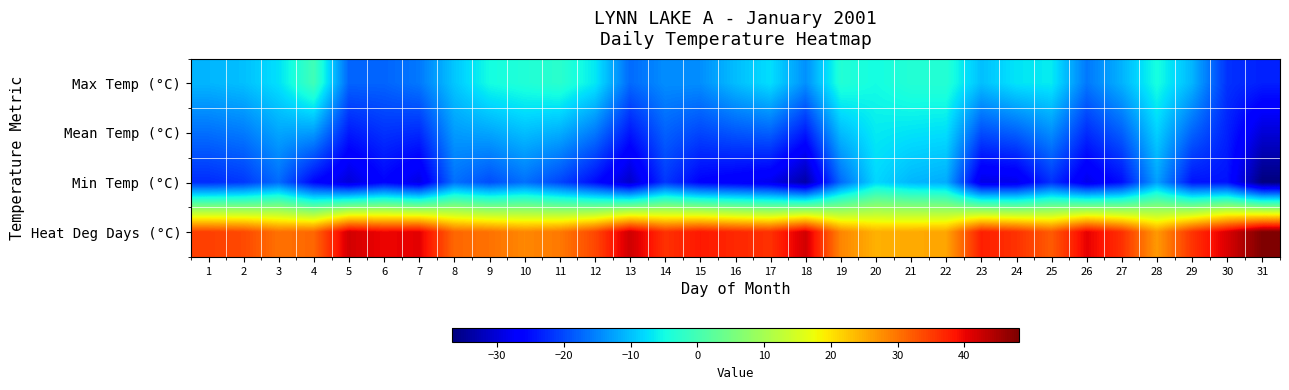

Reading left to right, transcribe all the data shown in this chart.

Max Temp (°C): 1=-10.9	2=-10.1	3=-7.3	4=-0.4	5=-17.7	6=-17.7	7=-16.0	8=-9.5	9=-4.8	10=-3.7	11=-2.7	12=-6.6	13=-17.2	14=-14.2	15=-14.2	16=-10.3	17=-7.5	18=-14.0	19=-3.5	20=-4.9	21=-3.4	22=-3.3	23=-10.1	24=-7.0	25=-6.4	26=-16.0	27=-11.2	28=-4.5	29=-10.9	30=-21.9	31=-23.4
Mean Temp (°C): 1=-16.7	2=-15.8	3=-12.2	4=-13.1	5=-23.9	6=-21.9	7=-22.6	8=-13.1	9=-12.2	10=-10.2	11=-11.5	12=-15.9	13=-24.2	14=-17.9	15=-20.2	16=-18.8	17=-18.0	18=-23.9	19=-10.4	20=-6.5	21=-7.1	22=-7.5	23=-19.6	24=-17.9	25=-14.2	26=-22.4	27=-18.1	28=-8.6	29=-17.7	30=-23.3	31=-30.1
Min Temp (°C): 1=-22.4	2=-21.4	3=-17.1	4=-25.8	5=-30.0	6=-26.0	7=-29.2	8=-16.7	9=-19.6	10=-16.7	11=-20.3	12=-25.2	13=-31.1	14=-21.5	15=-26.2	16=-27.3	17=-28.5	18=-33.7	19=-17.2	20=-8.1	21=-10.8	22=-11.7	23=-29.1	24=-28.7	25=-22.0	26=-28.7	27=-25.0	28=-12.7	29=-24.5	30=-24.6	31=-36.7
Heat Deg Days (°C): 1=34.7	2=33.8	3=30.2	4=31.1	5=41.9	6=39.9	7=40.6	8=31.1	9=30.2	10=28.2	11=29.5	12=33.9	13=42.2	14=35.9	15=38.2	16=36.8	17=36.0	18=41.9	19=28.4	20=24.5	21=25.1	22=25.5	23=37.6	24=35.9	25=32.2	26=40.4	27=36.1	28=26.6	29=35.7	30=41.3	31=48.1